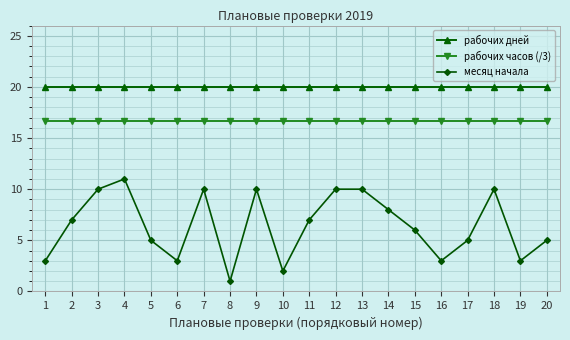

Which series has the widest spread of values?

месяц начала